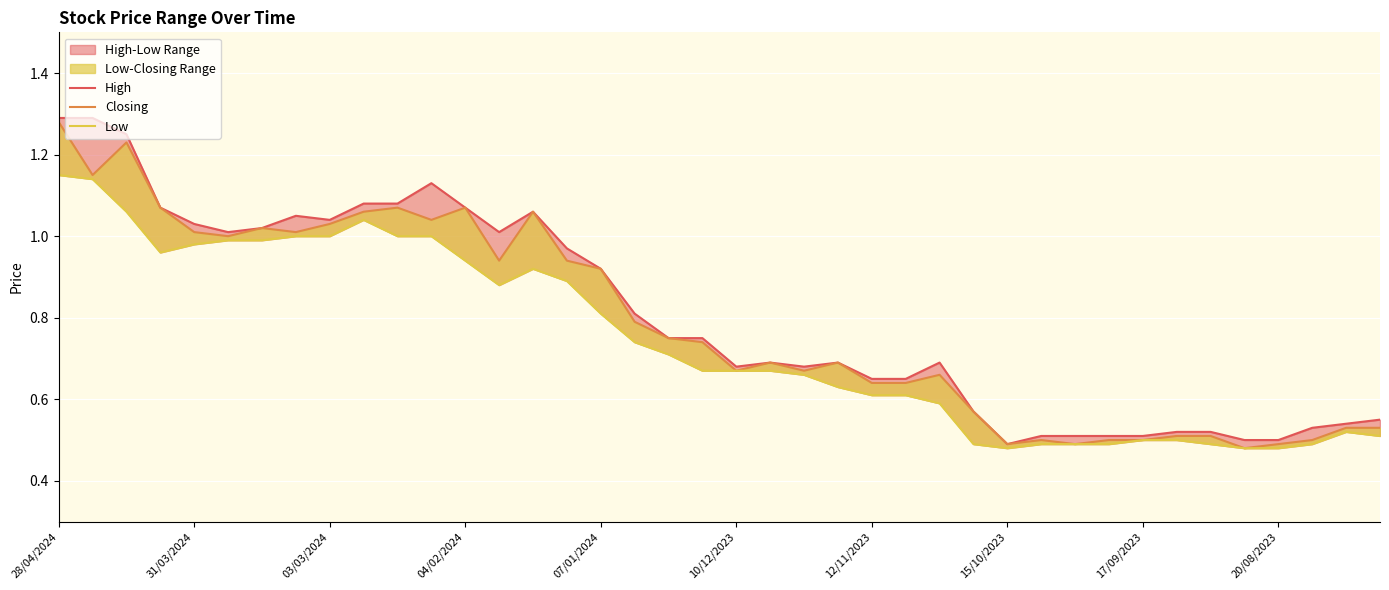

How many interior local valleys does the High series have?

6